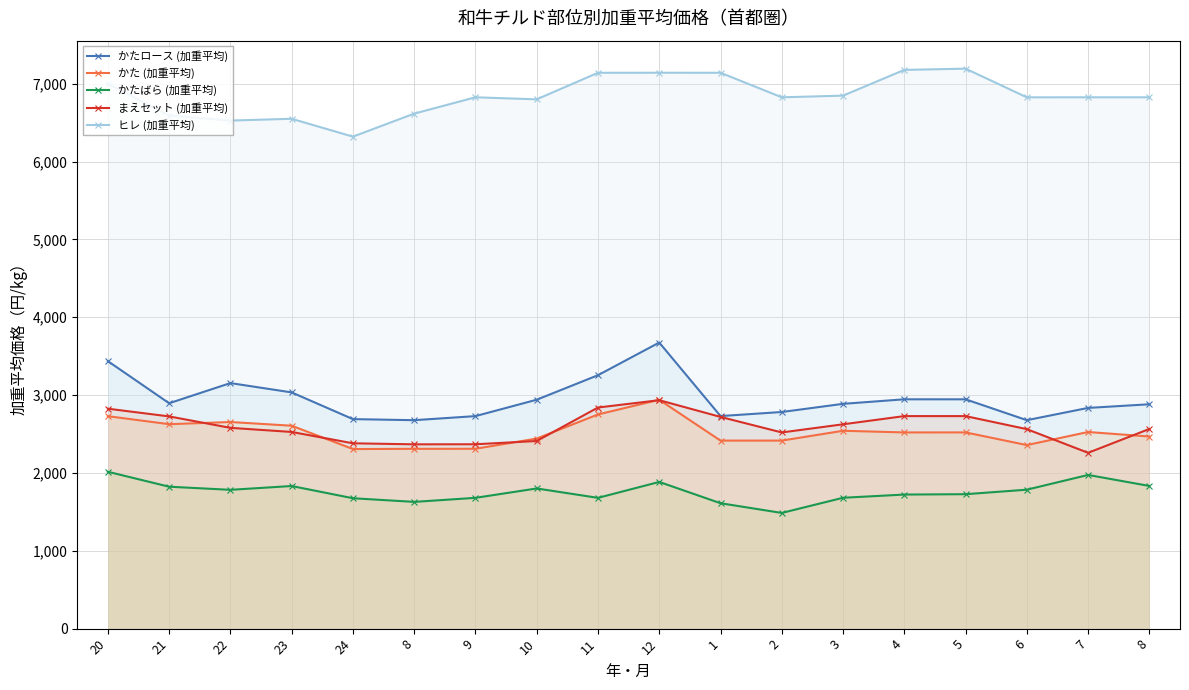

In かたロース (加重平均), how many points are higher than both neighbors (excluding endpoints)?

3